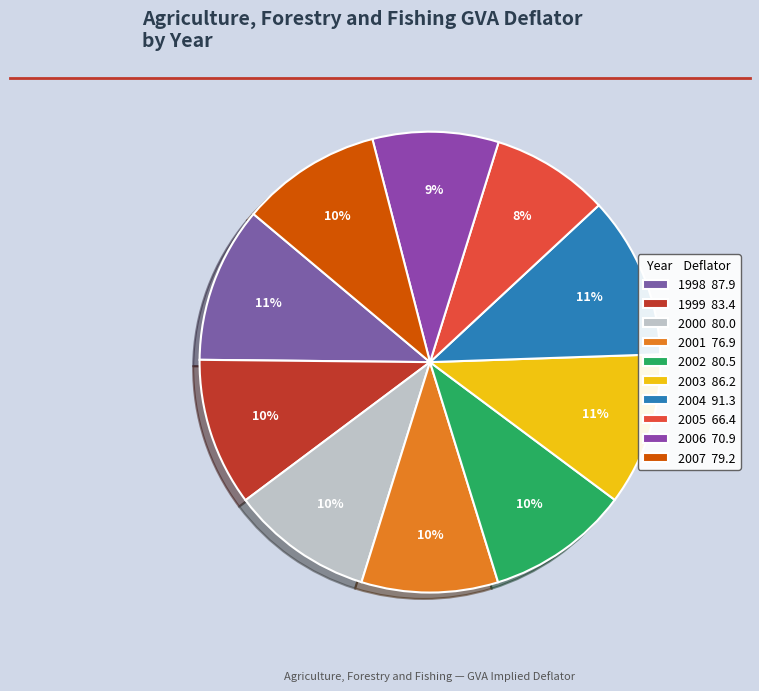

Which slice is the smallest?

2005